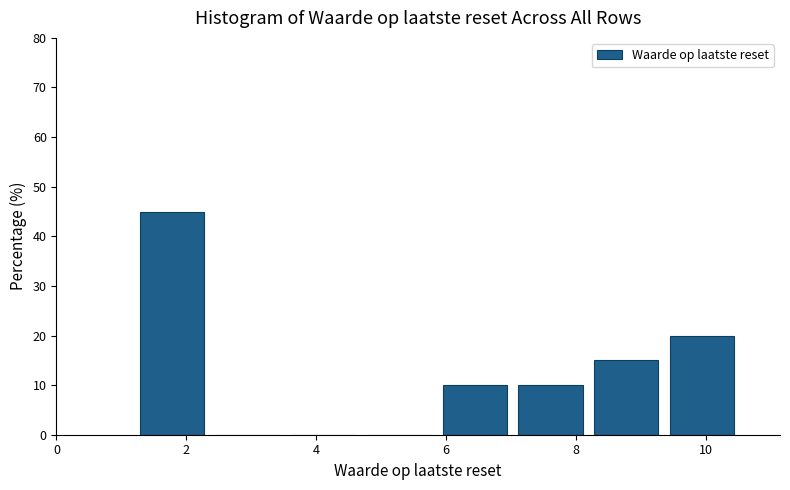

Over which range of the x-axis is the bar tallest?

1.2 to 2.4